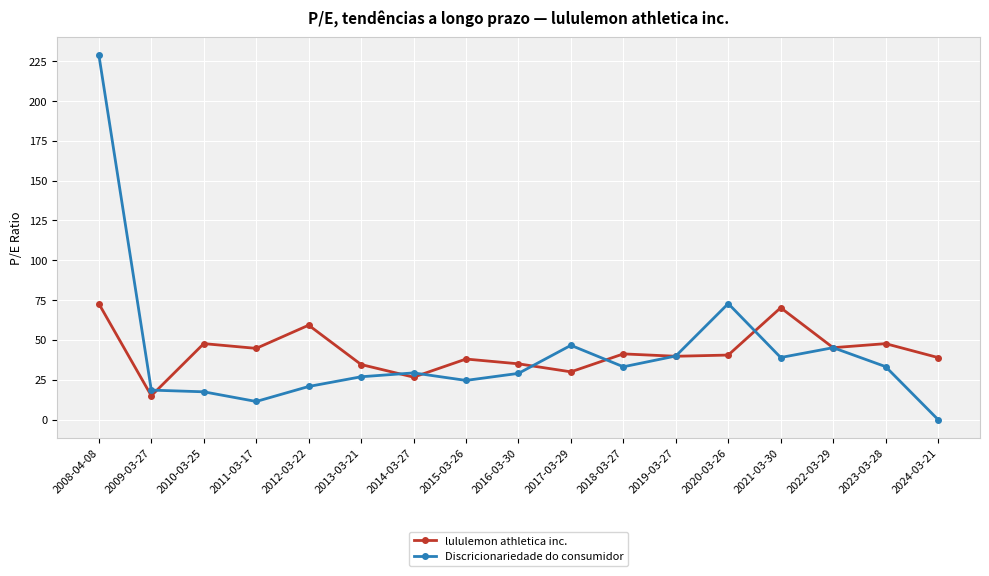

At 2020-03-26, list the series in order from largest to smallest.

Discricionariedade do consumidor, lululemon athletica inc.